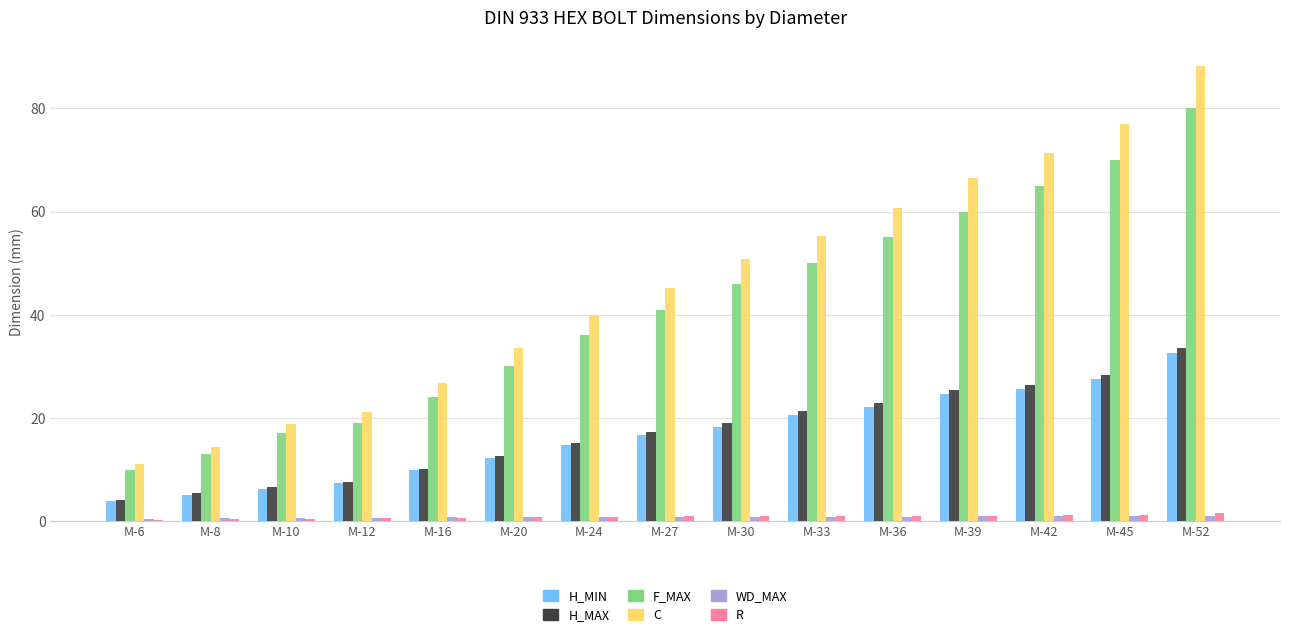

How many data points in H_MIN are above 16?

8